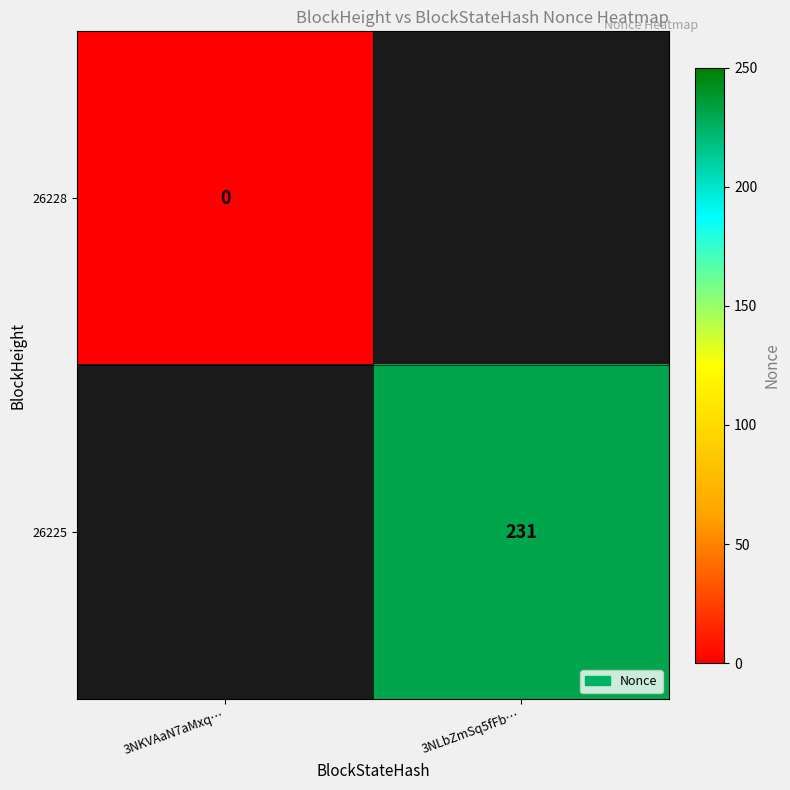

Which has a higher value, 3NKVAaN7aMxq… or 3NLbZmSq5fFb…?

3NLbZmSq5fFb…